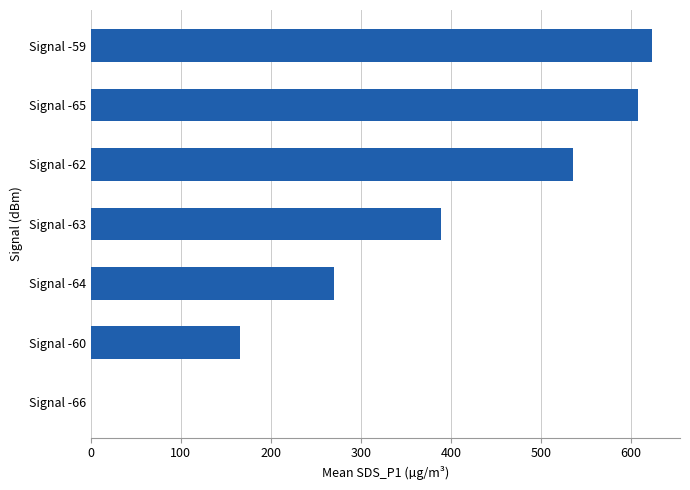

Reading bottom to top, extract all data points from this chart.

Signal -66=0.0	Signal -60=165.2	Signal -64=270.1	Signal -63=388.4	Signal -62=535.1	Signal -65=607.6	Signal -59=623.1